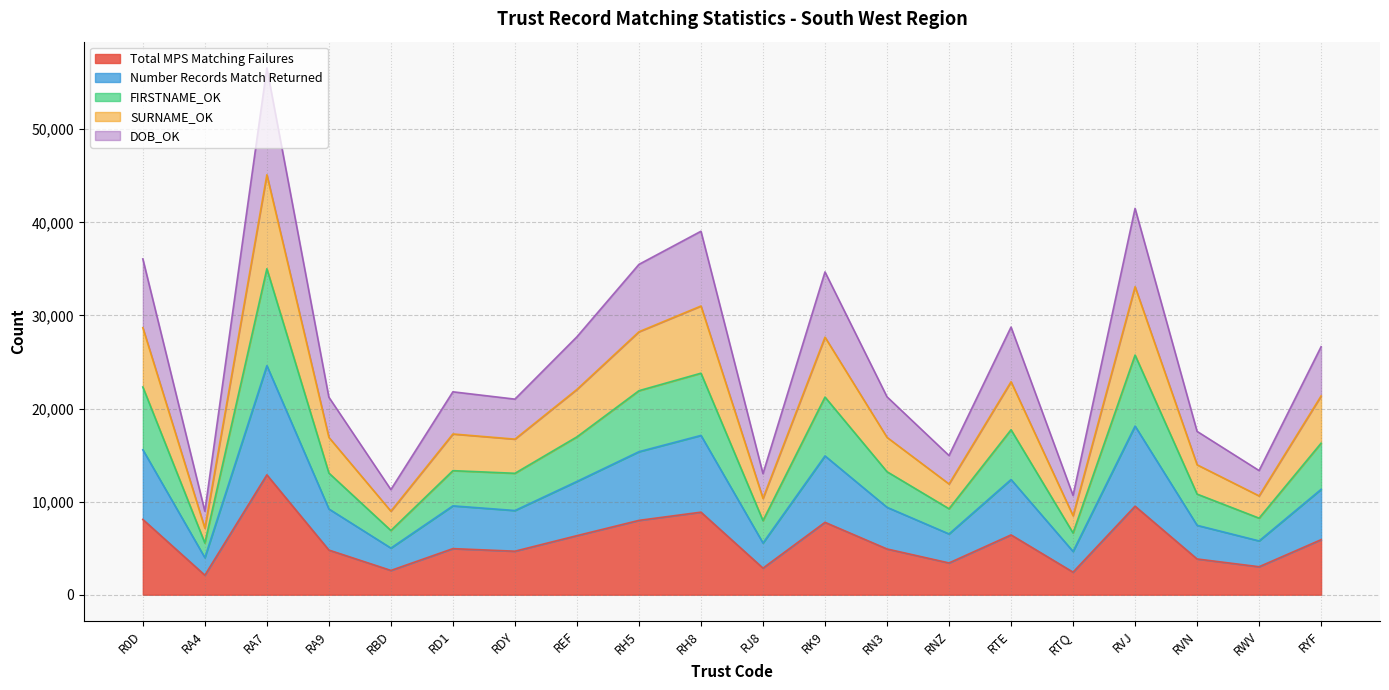

Where is the first local maximum for Number Records Match Returned?

RA7